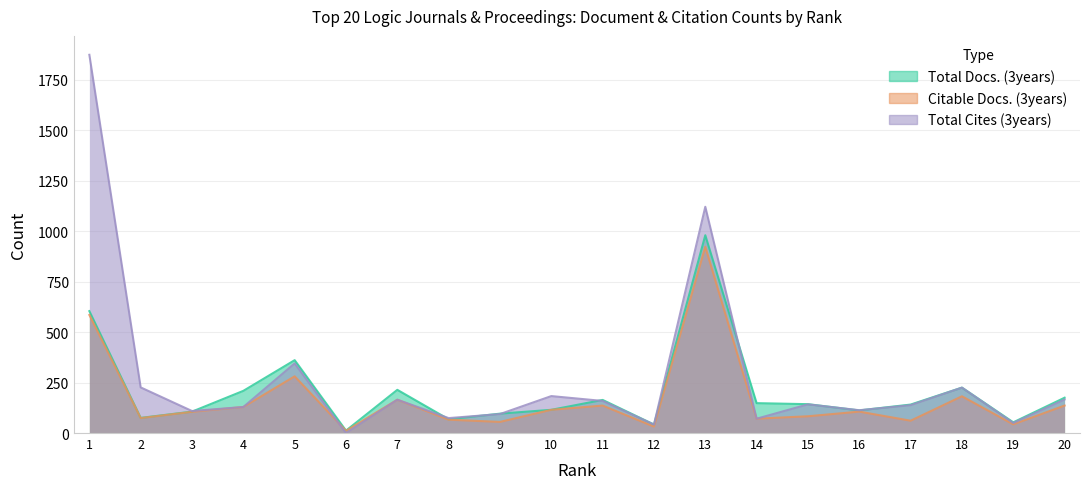

At how many categories does at least one series exceed 1284?

1